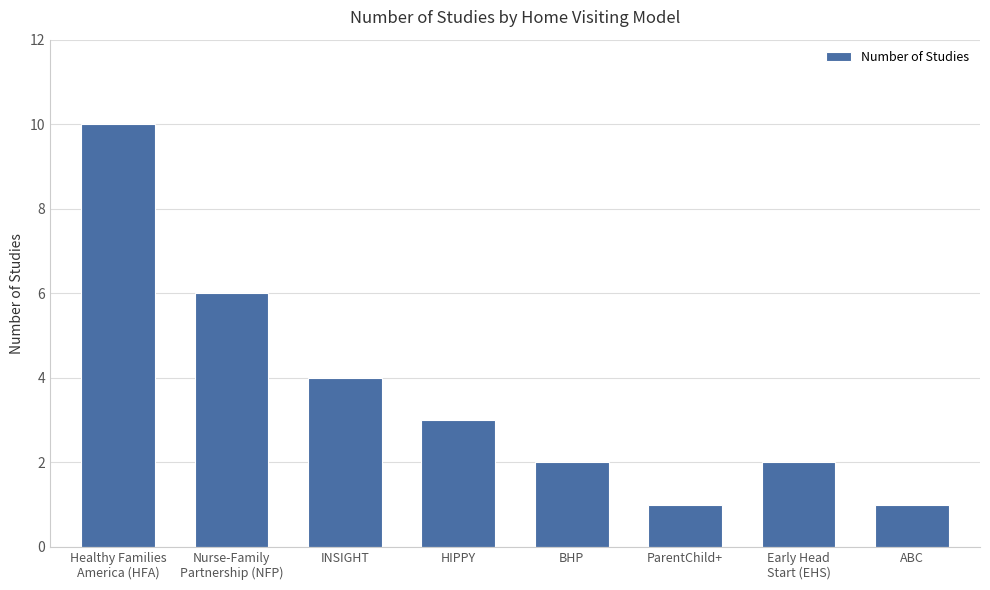

Approximately how many times larger is the value at INSIGHT compared to Healthy Families
America (HFA)?

0.4